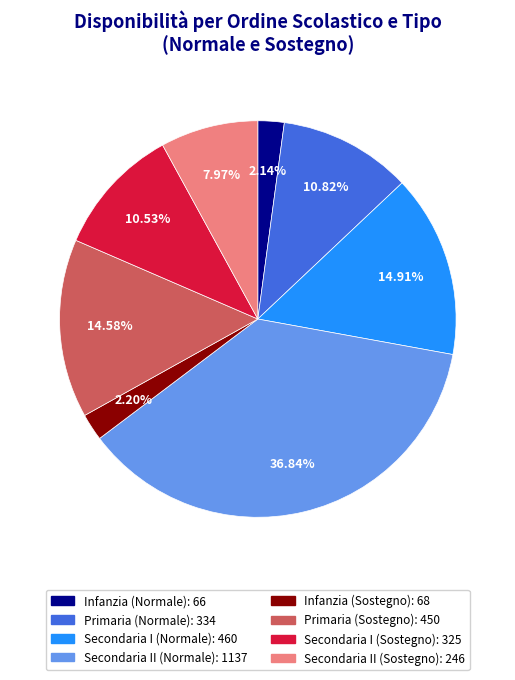

What percentage is the Infanzia (Normale) slice, to the nearest percent?

2%